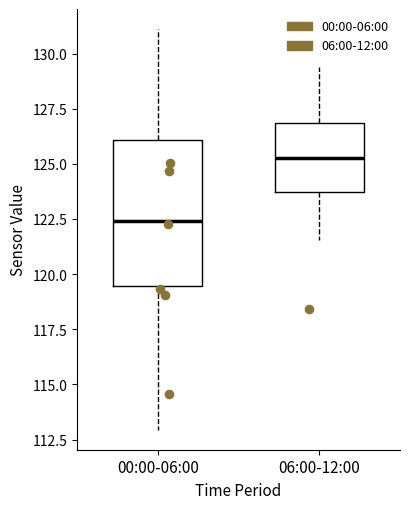

Which box's median line is the highest?

06:00-12:00